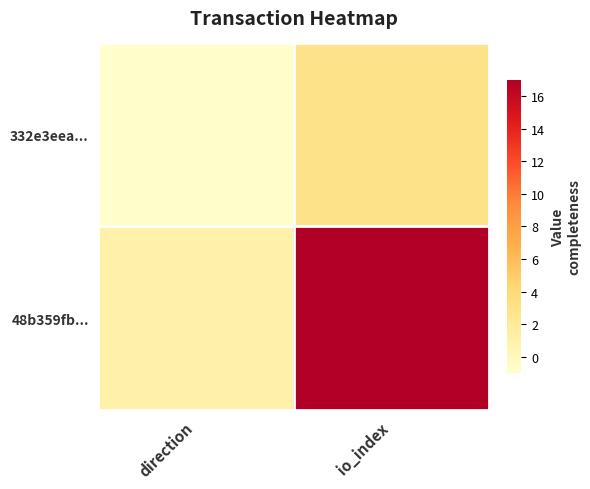

Rank the series by their maximum value, from highest to lowest.

48b359fb..., 332e3eea...